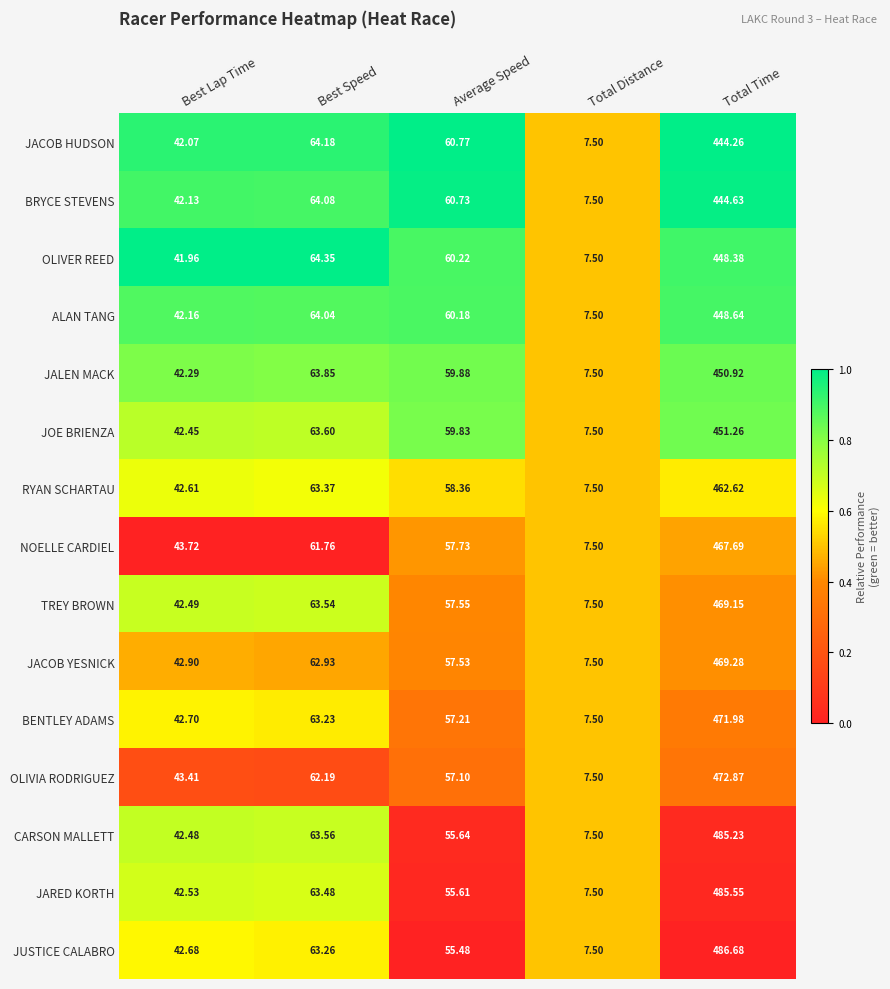

Rank the categories by OLIVER REED value from highest to lowest.

Total Time, Best Speed, Average Speed, Best Lap Time, Total Distance